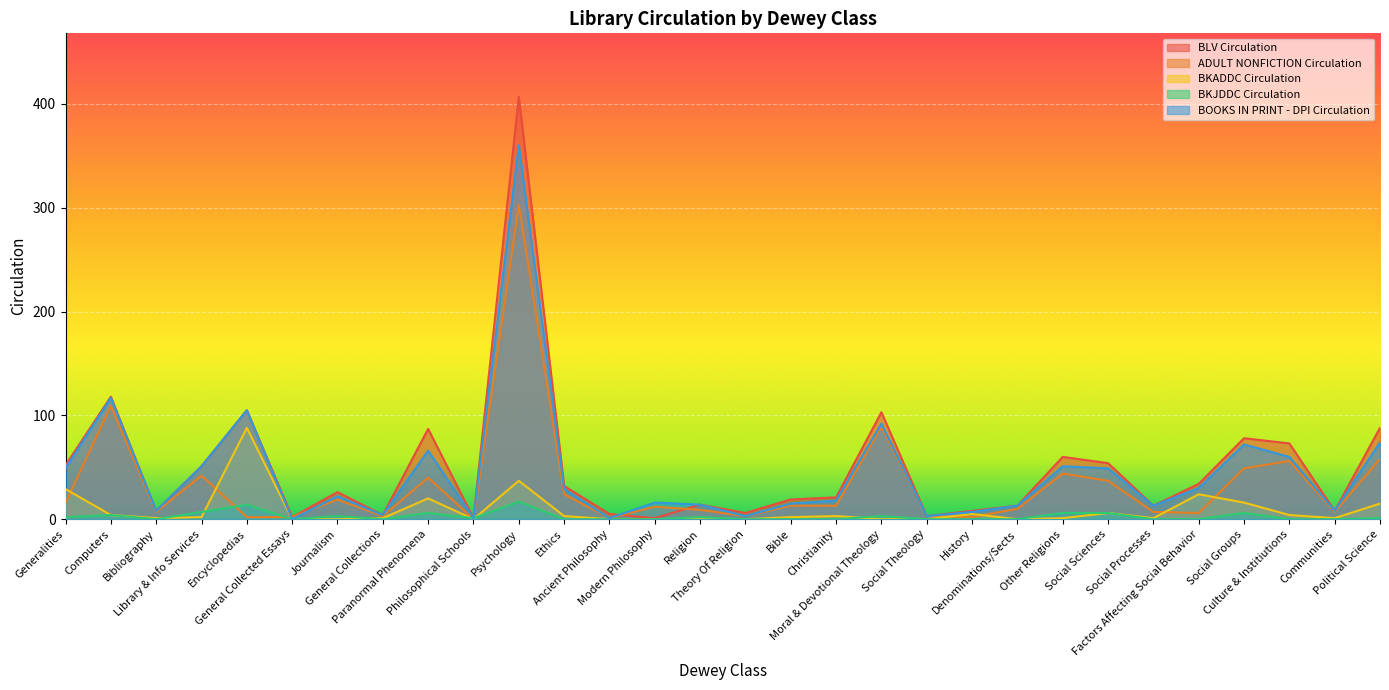

What is the difference between the maximum and second lowest values in the BOOKS IN PRINT - DPI Circulation series?

359